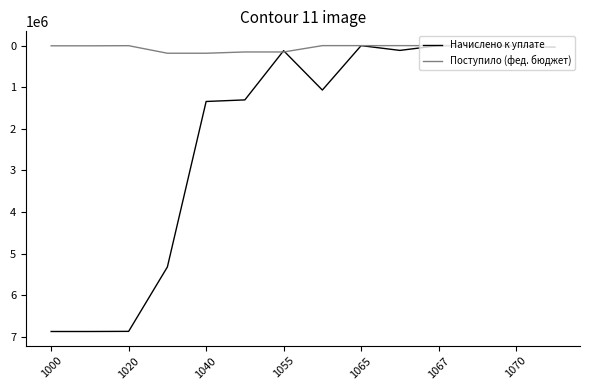

How many values in the Начислено к уплате series are below 1067745?

7